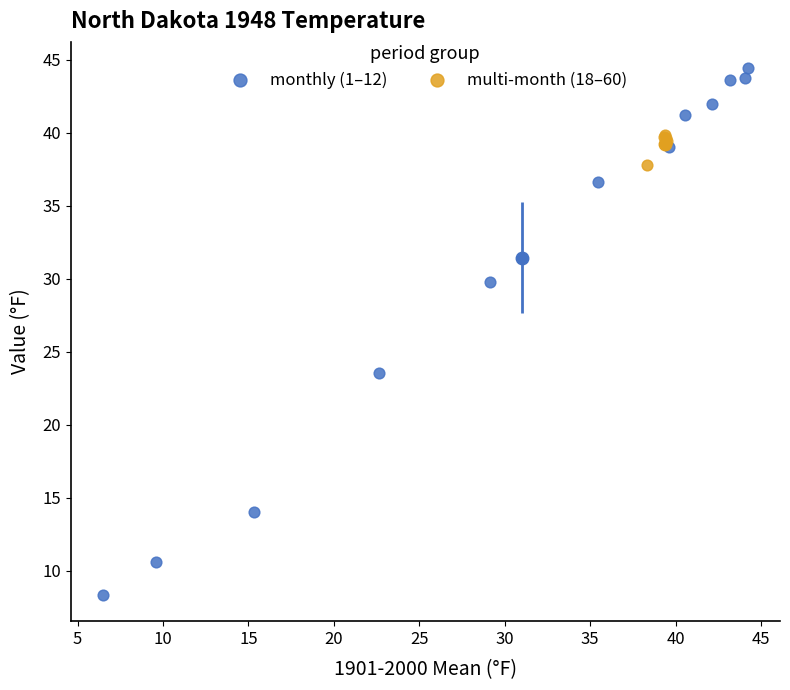

Which series reaches the maximum Y coordinate?

monthly (1–12)